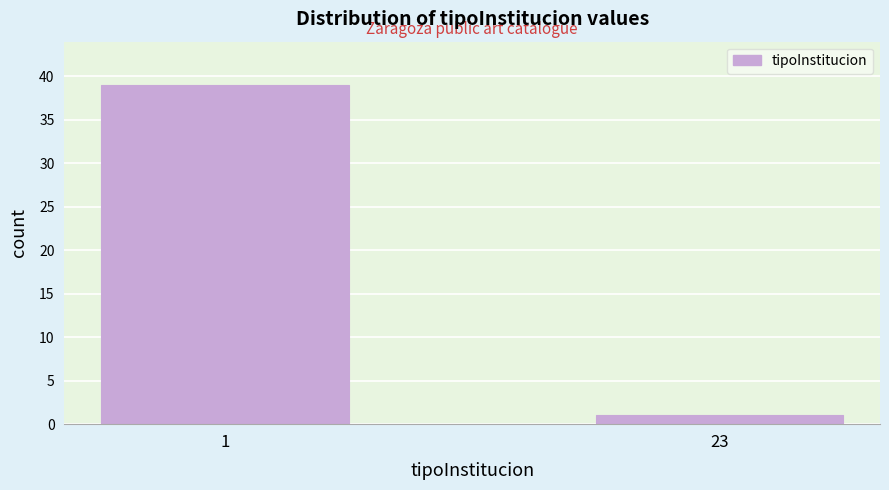

Reading left to right, transcribe all the data shown in this chart.

1=39	23=1